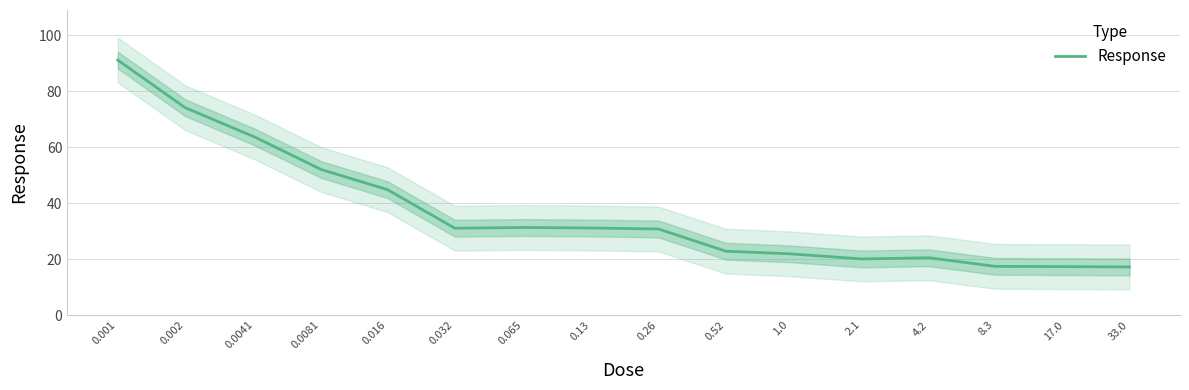

Rank the categories by value from lowest to highest.

33.0, 17.0, 8.3, 2.1, 4.2, 1.0, 0.52, 0.26, 0.032, 0.13, 0.065, 0.016, 0.0081, 0.0041, 0.002, 0.001